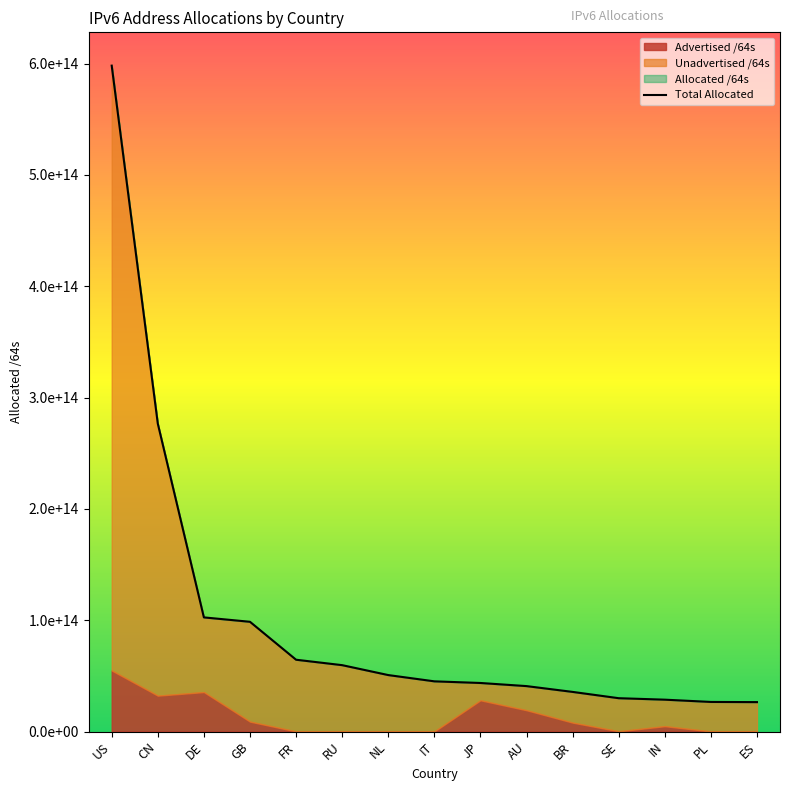

True or false: the data shows 29927355514880 at SE.

True